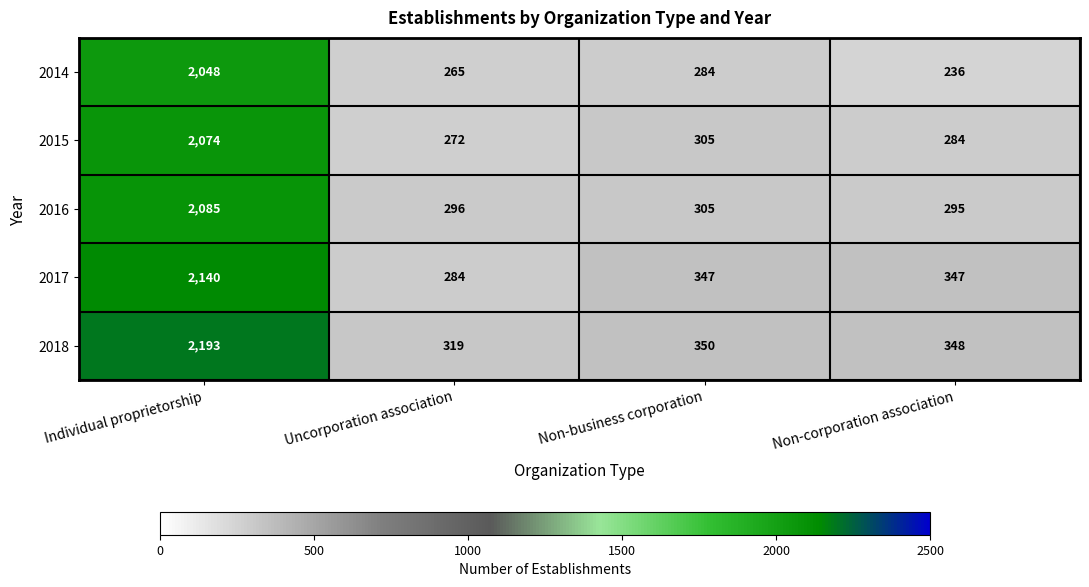

At which label is 2015 closest to 1173?

Non-business corporation